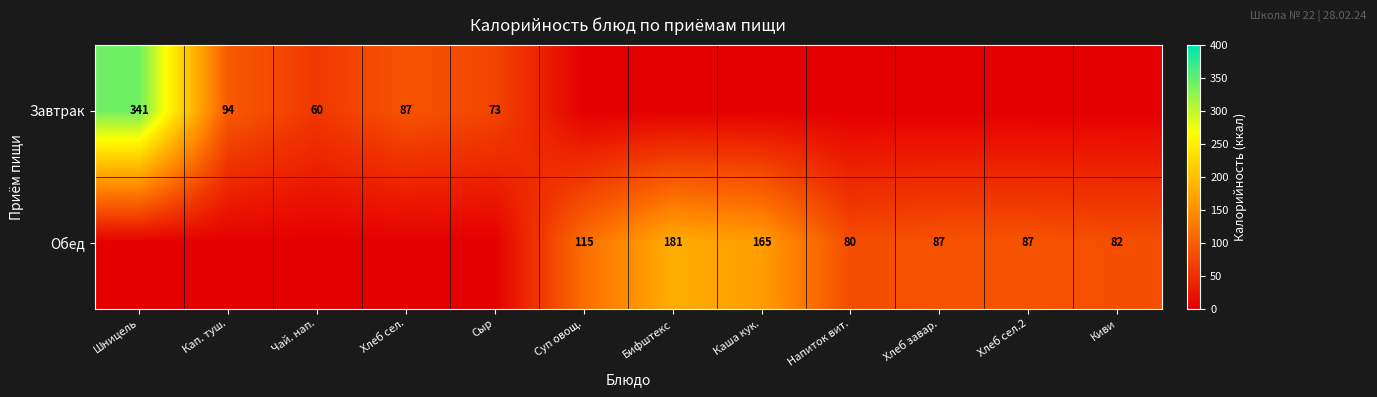

Is it true that Обед equals 28 at Хлеб сел.2?

False